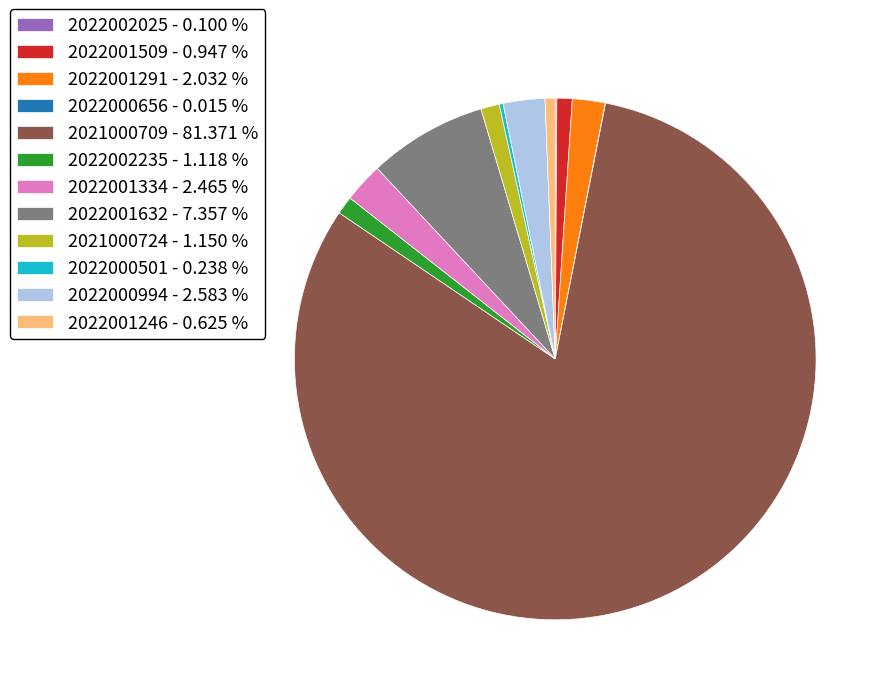

What is the ratio of the value at 2022000994 - 2.583 % to the value at 2022001291 - 2.032 %?

1.3